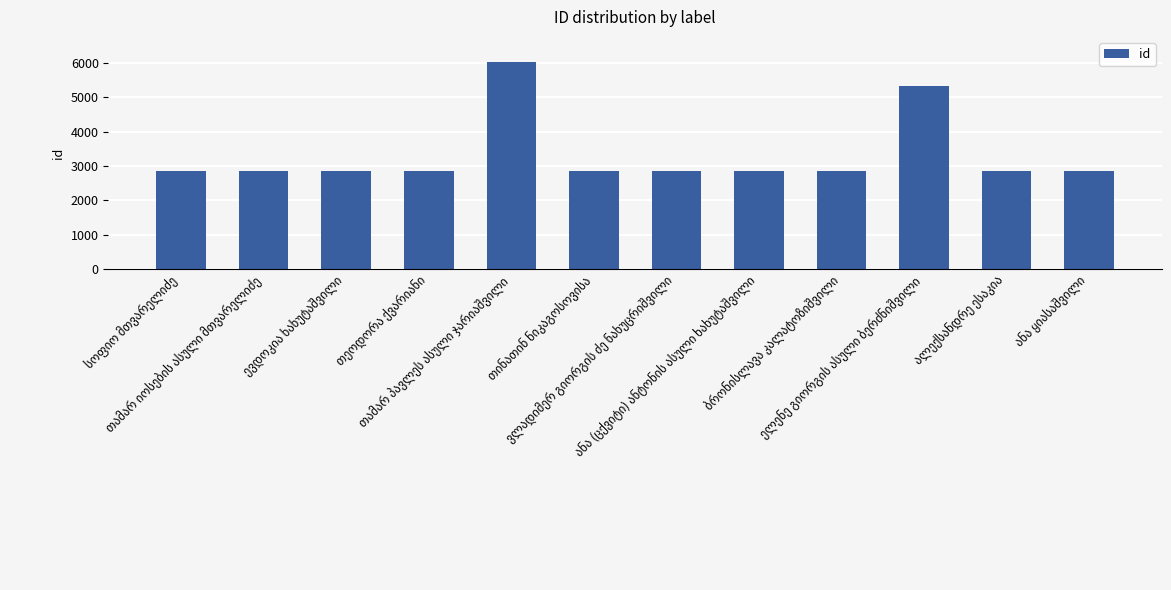

How many data points does each series have?

12